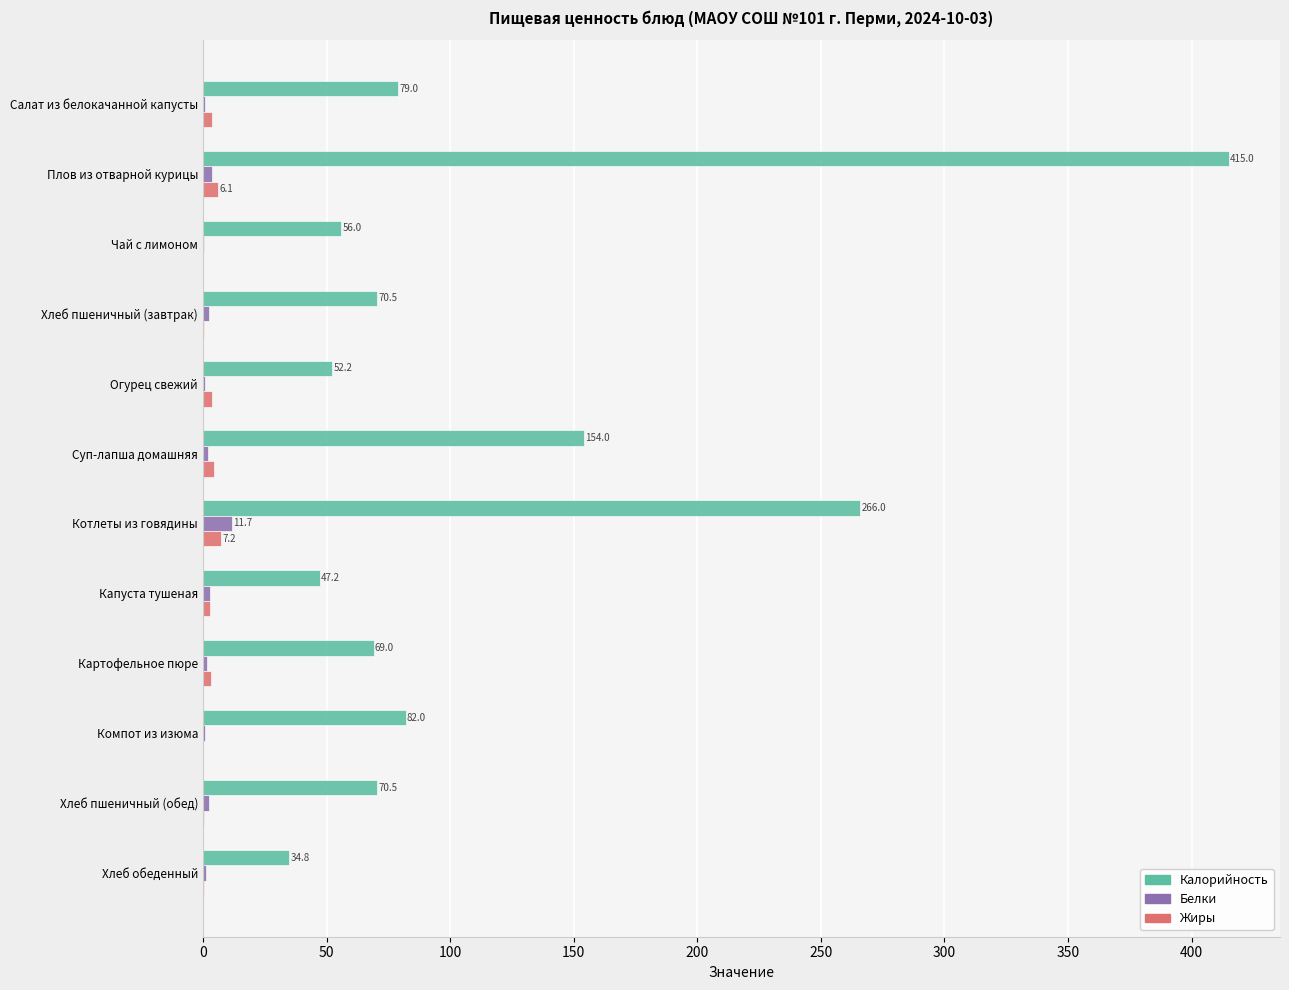

What is the sum of all Жиры values?

31.9